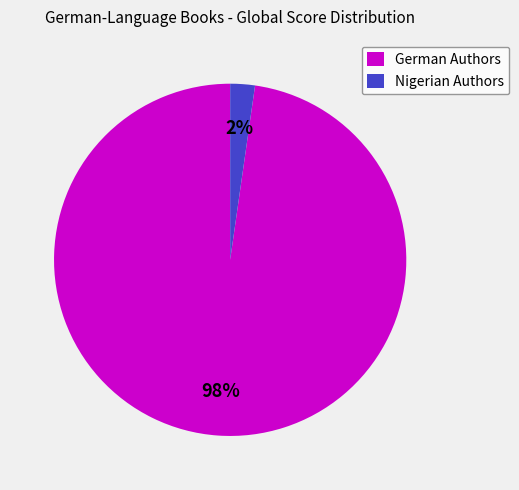

Rank the categories by value from highest to lowest.

German Authors, Nigerian Authors